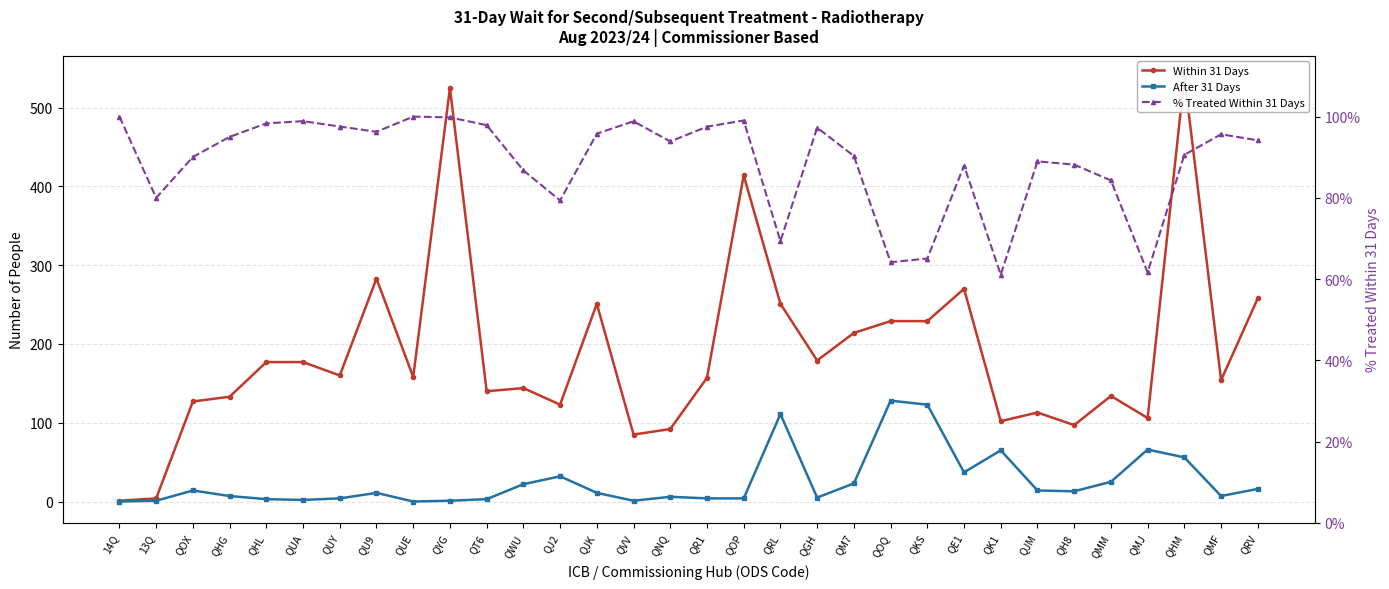

True or false: % Treated Within 31 Days and Within 31 Days cross at least once.

False